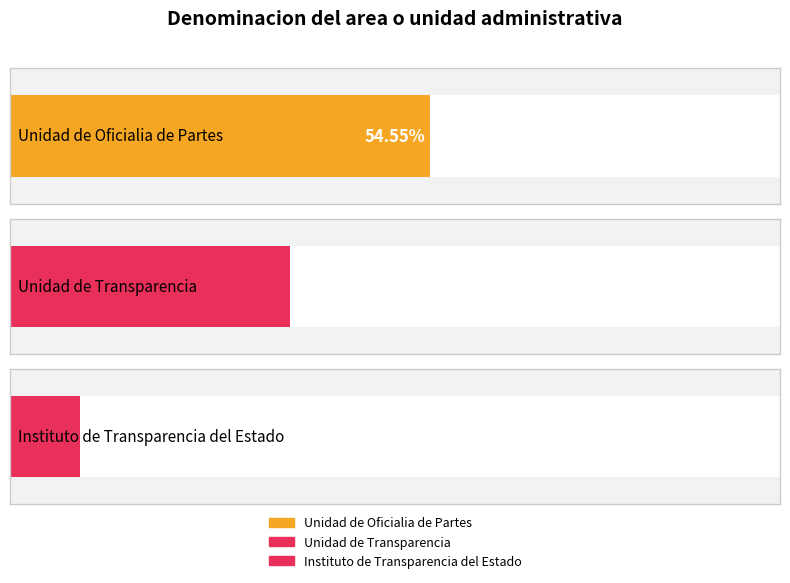

How many series are shown in this chart?

3